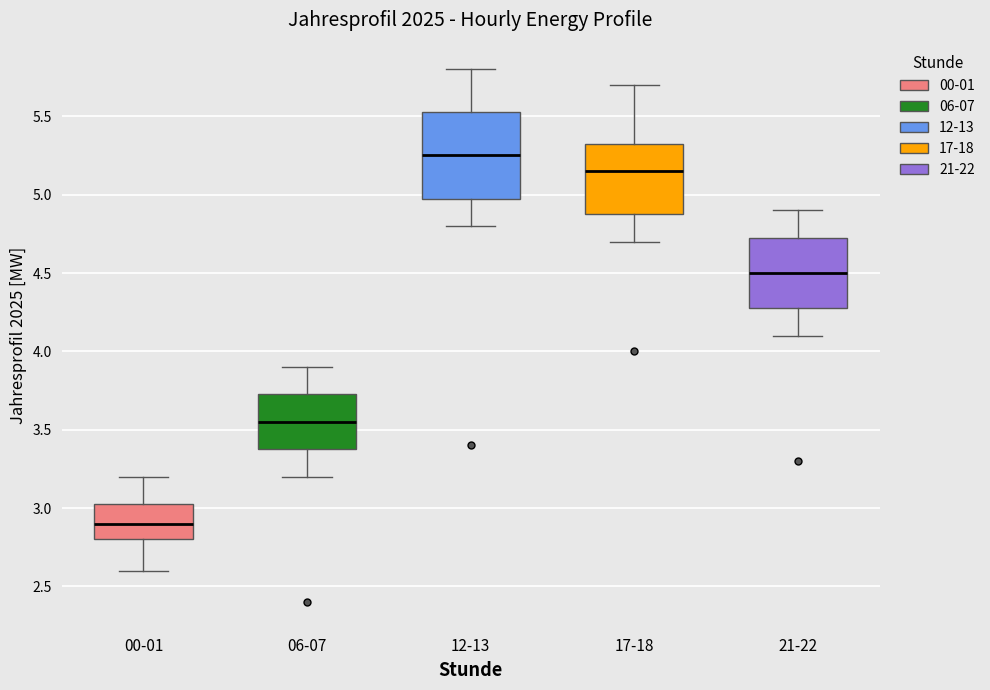

Where does the median line of the box for 06-07 sit on the y-axis? The values are not printed on the chart, so give them approximately, as read against the axis.

3.55